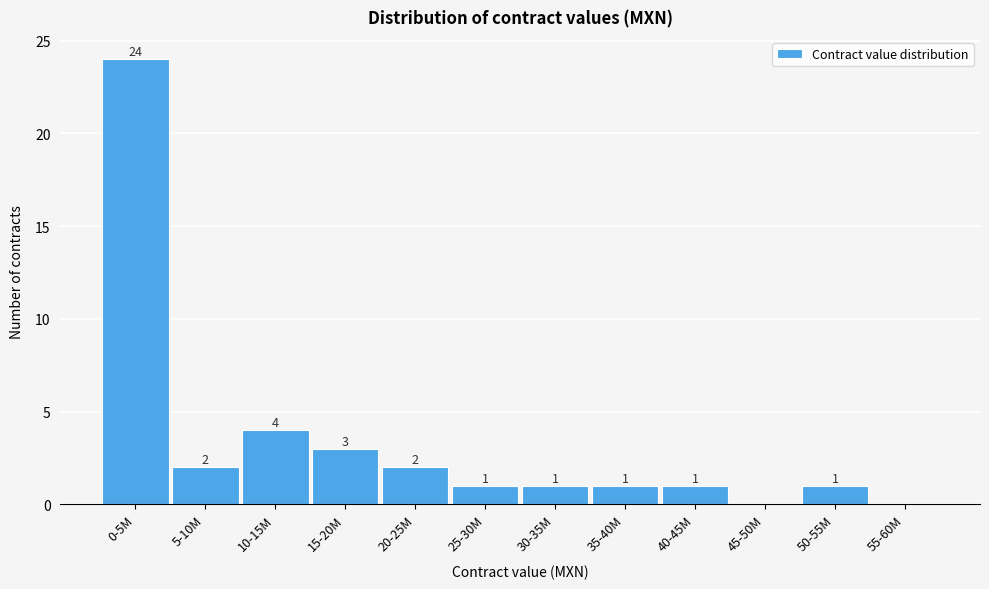

Reading left to right, what are all the values shown in this chart?

0-5M=24	5-10M=2	10-15M=4	15-20M=3	20-25M=2	25-30M=1	30-35M=1	35-40M=1	40-45M=1	45-50M=0	50-55M=1	55-60M=0